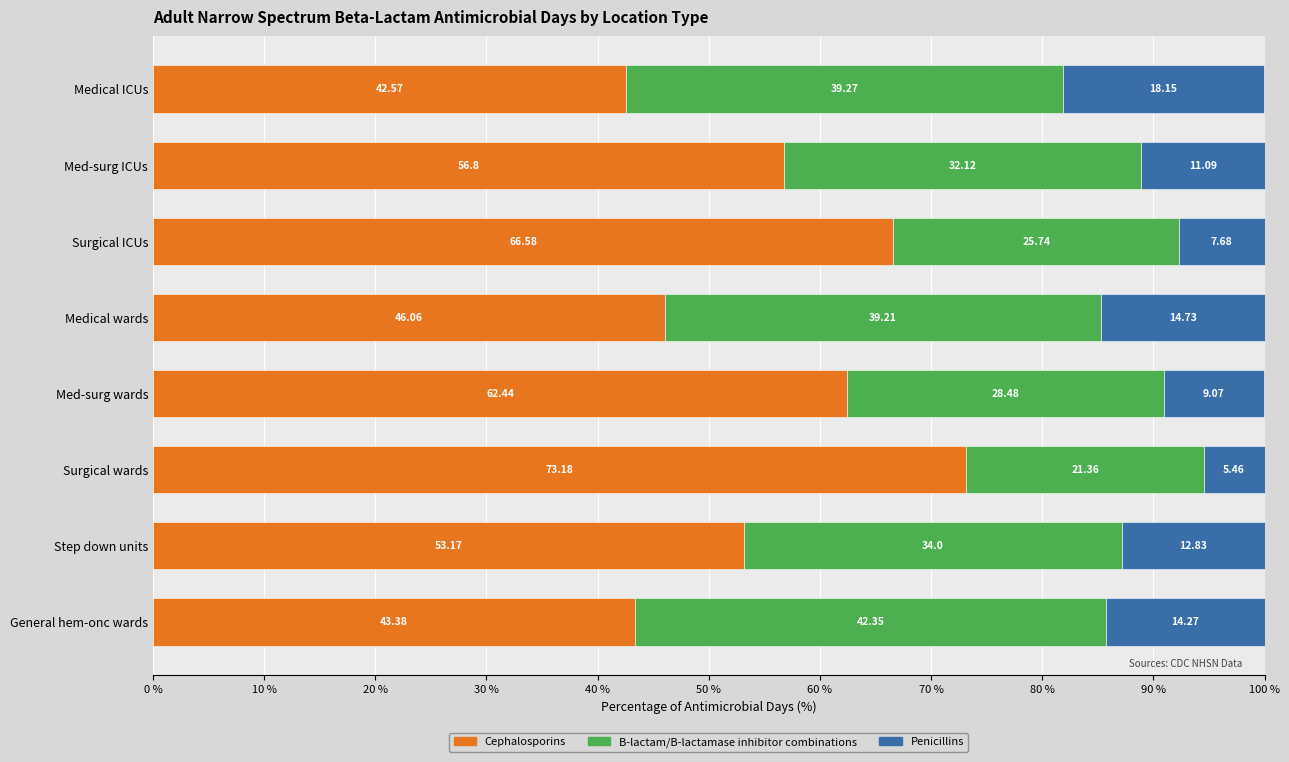

Which category has the lowest value in the Cephalosporins series?

Medical ICUs